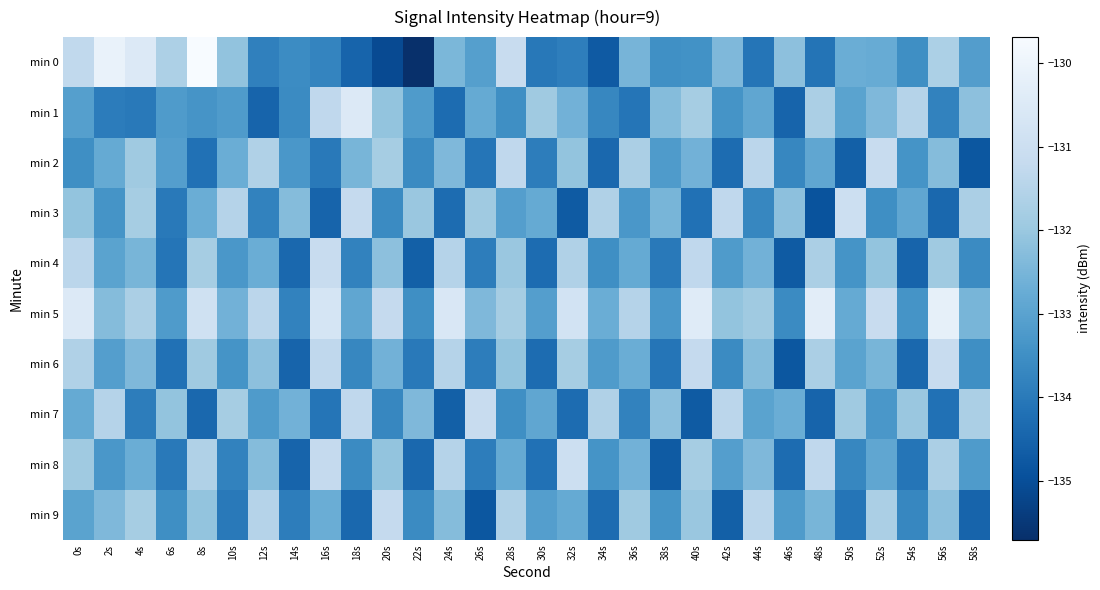

Which category has the lowest value across all series?

22s